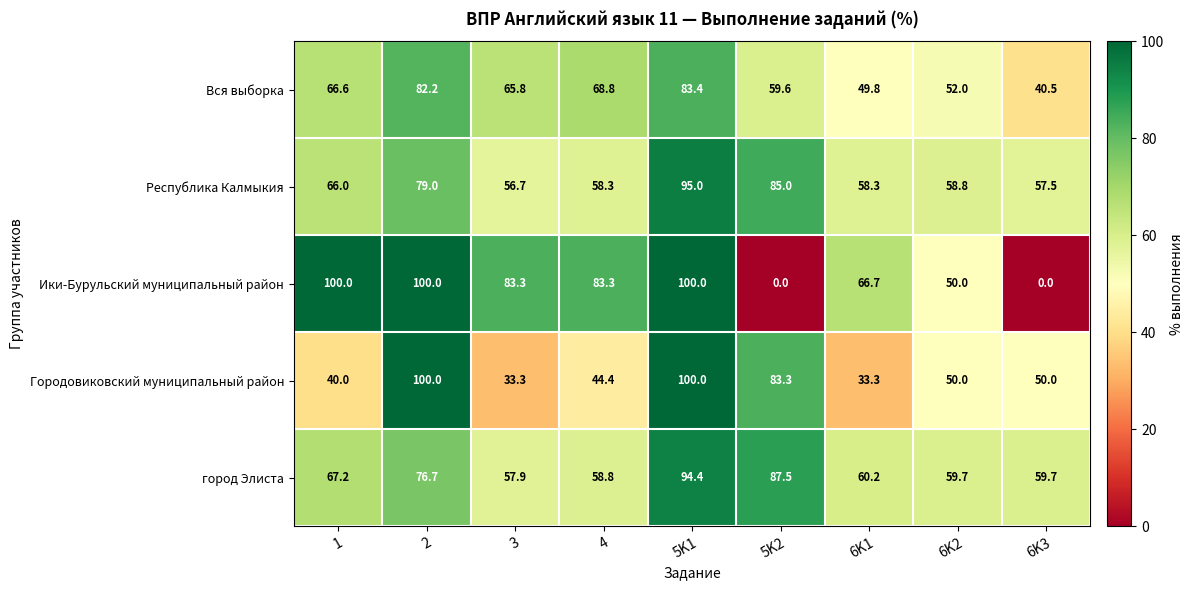

What is the maximum value for Республика Калмыкия?

95.0